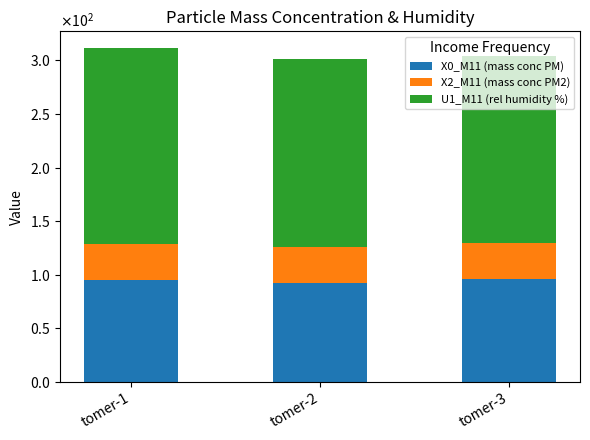

Does the chart contain any negative values?

No